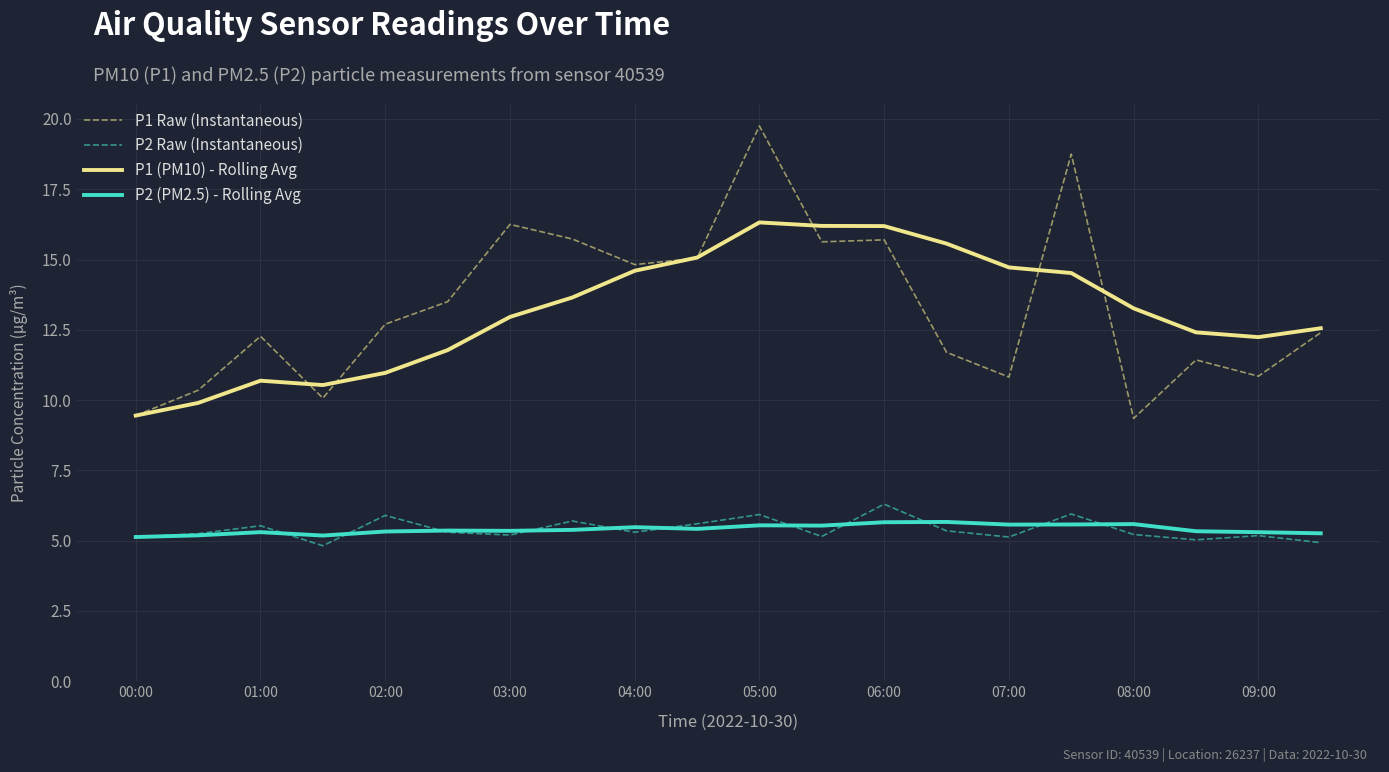

Rank the series by their maximum value, from highest to lowest.

P1 Raw (Instantaneous), P1 (PM10) - Rolling Avg, P2 Raw (Instantaneous), P2 (PM2.5) - Rolling Avg